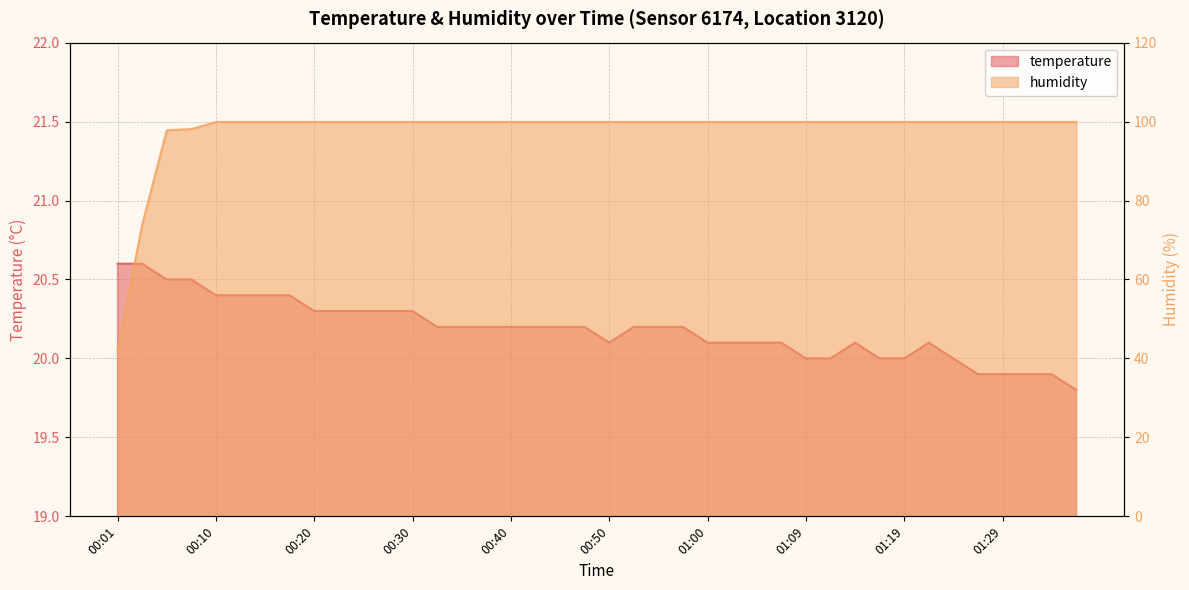

What is the value of the humidity point at the 13th from the left?

99.9